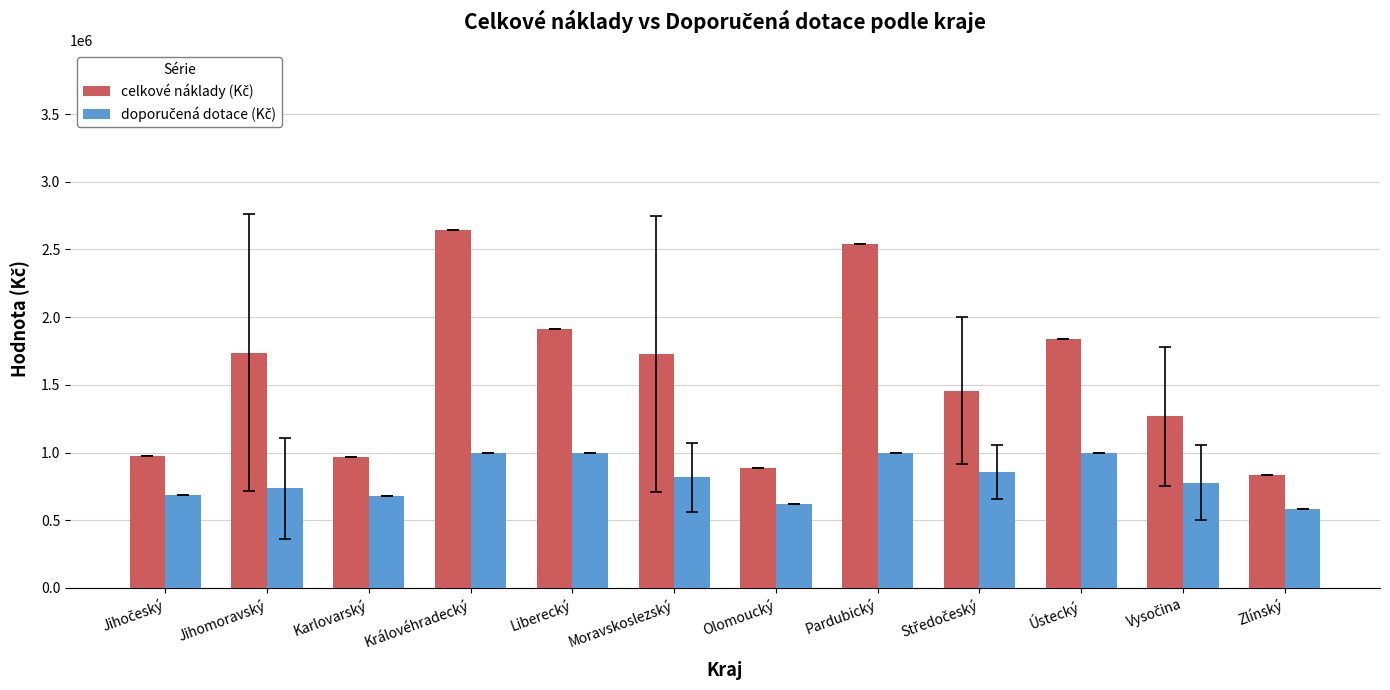

Which label corresponds to the largest value in the chart?

Královéhradecký